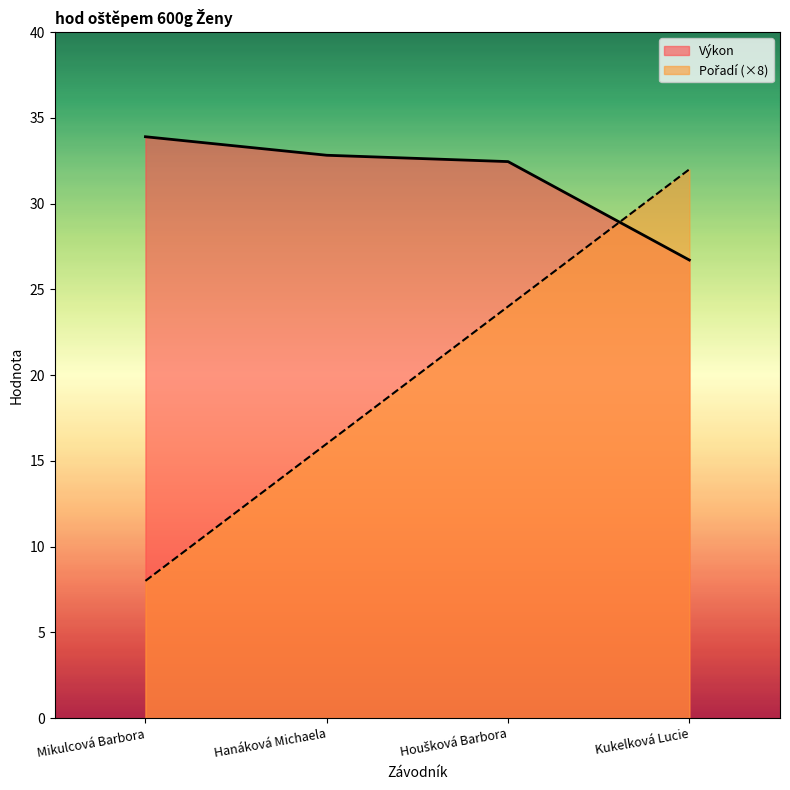

Which series has the widest spread of values?

Pořadí